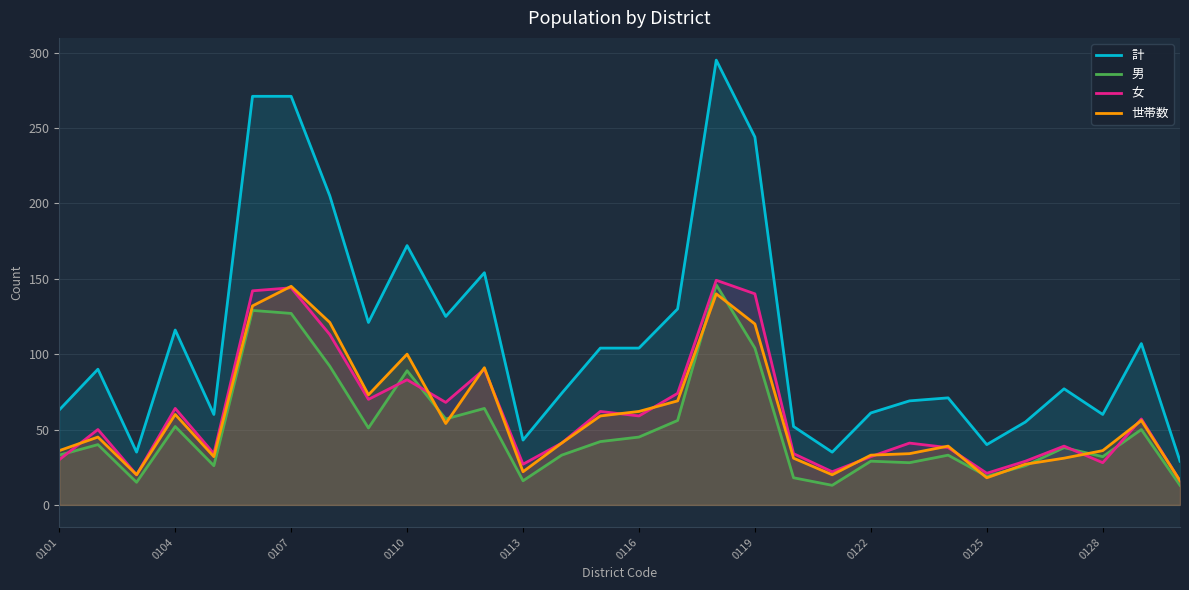

Which series has the widest spread of values?

計